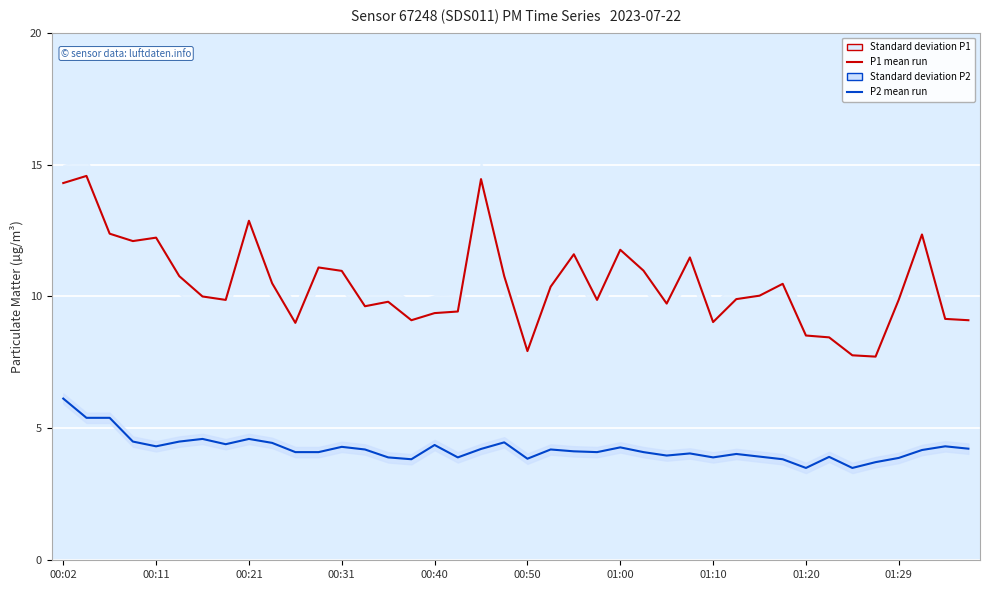

What is the minimum value for P2 (PM2.5)?

3.5